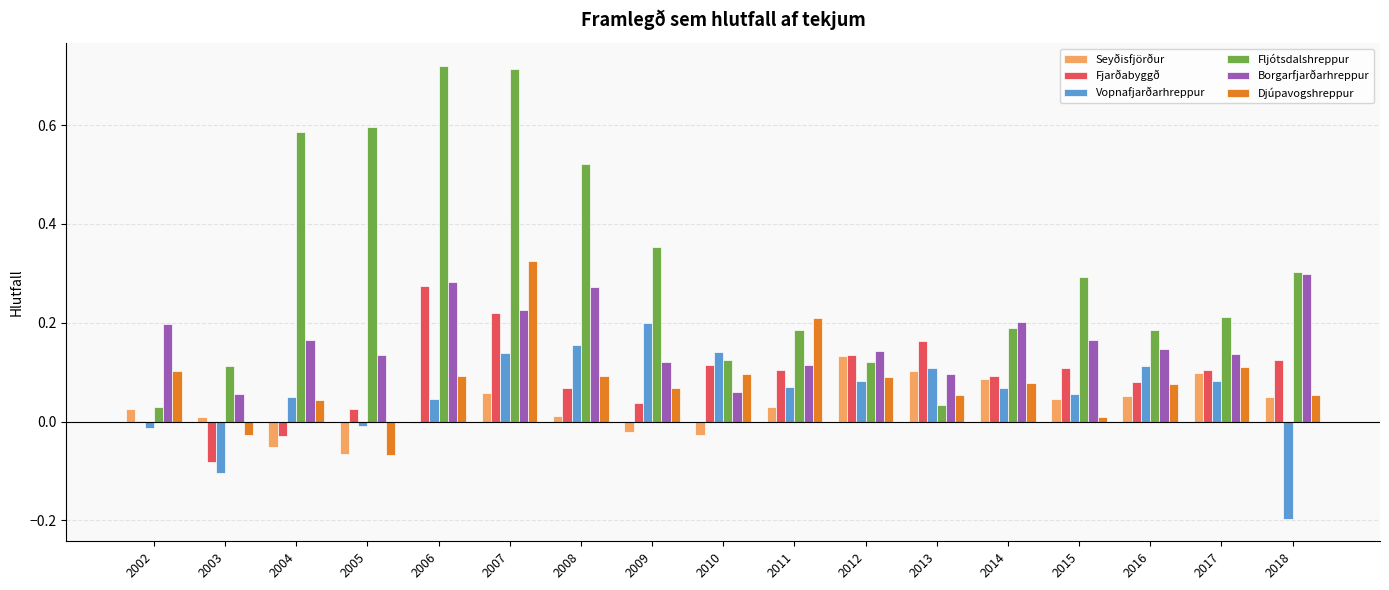

Which category has the highest value in the Fjarðabyggð series?

2006